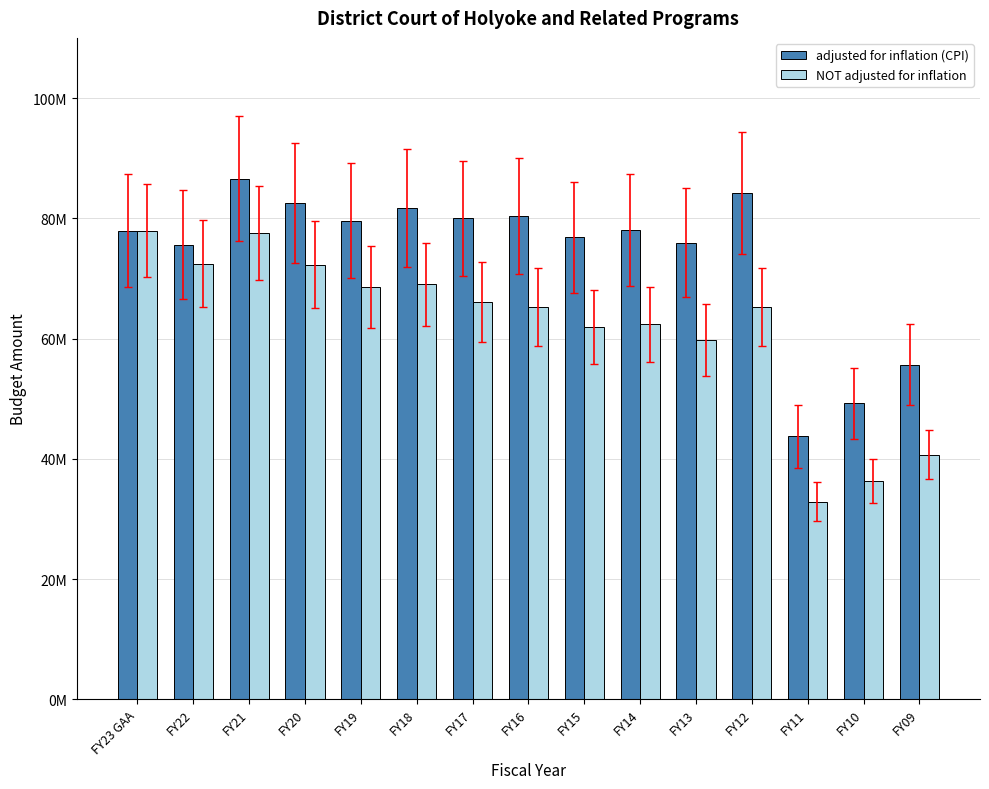

Reading left to right, what are all the values shown in this chart?

adjusted for inflation (CPI): 77961371	75578388	86563802	82534400	79563553	81733019	79963201	80400226	76835193	78015251	75950901	84166168	43703445	49214697	55654079
NOT adjusted for inflation: 77961371	72444291	77540004	72276247	68590587	69029761	66054290	65202267	61899849	62404011	59821946	65193836	32886212	36312991	40664040